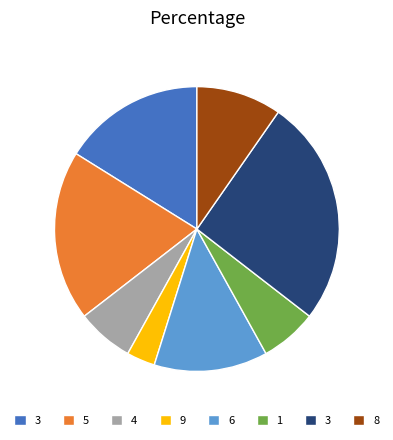

Does any single category account for the majority?

No